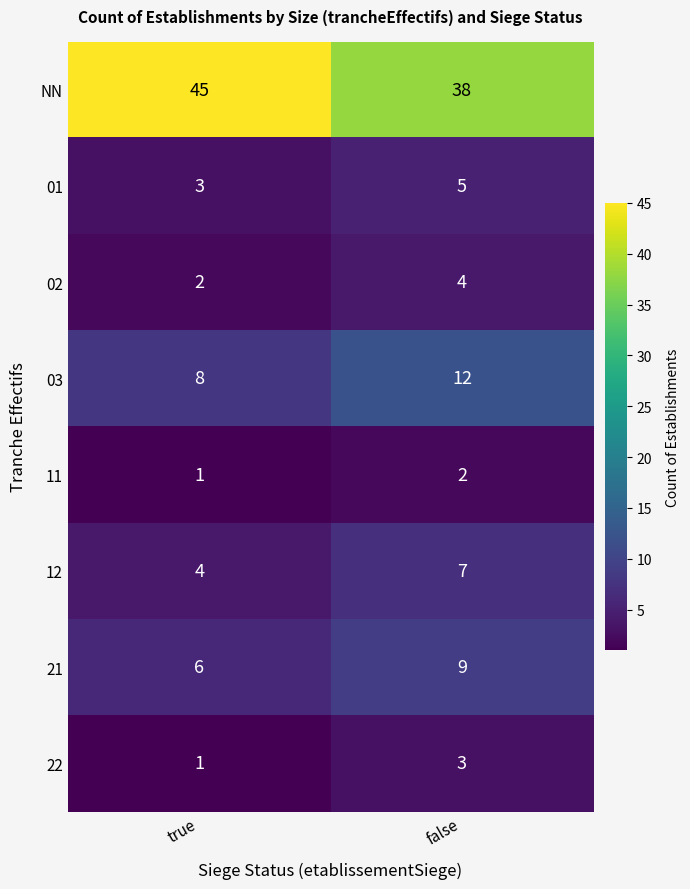

Reading left to right, what are all the values shown in this chart?

NN: 45	38
01: 3	5
02: 2	4
03: 8	12
11: 1	2
12: 4	7
21: 6	9
22: 1	3